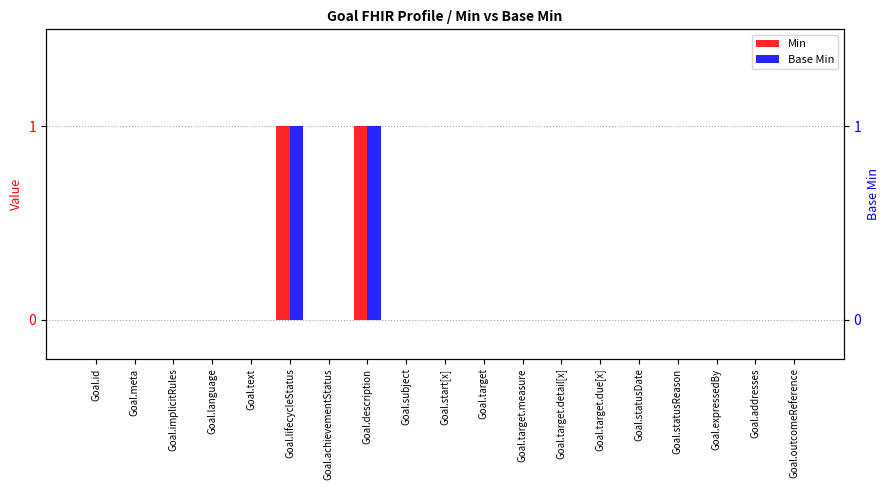

True or false: Min has a value of 0 at Goal.achievementStatus.

True